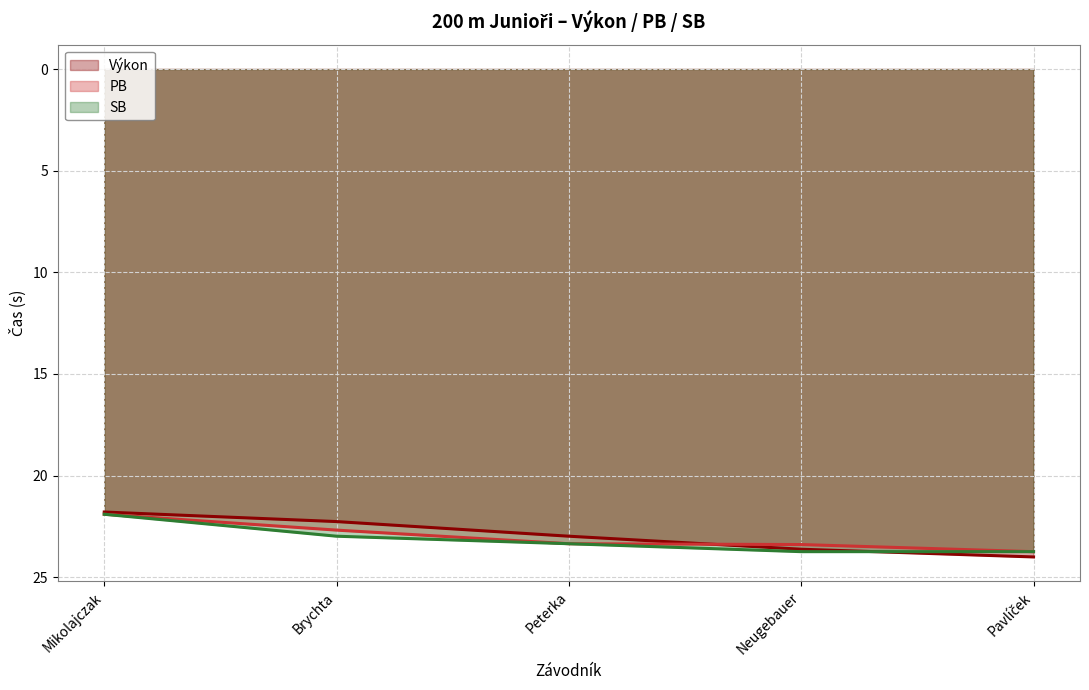

At which category is the sum across all series the highest?

Pavlíček